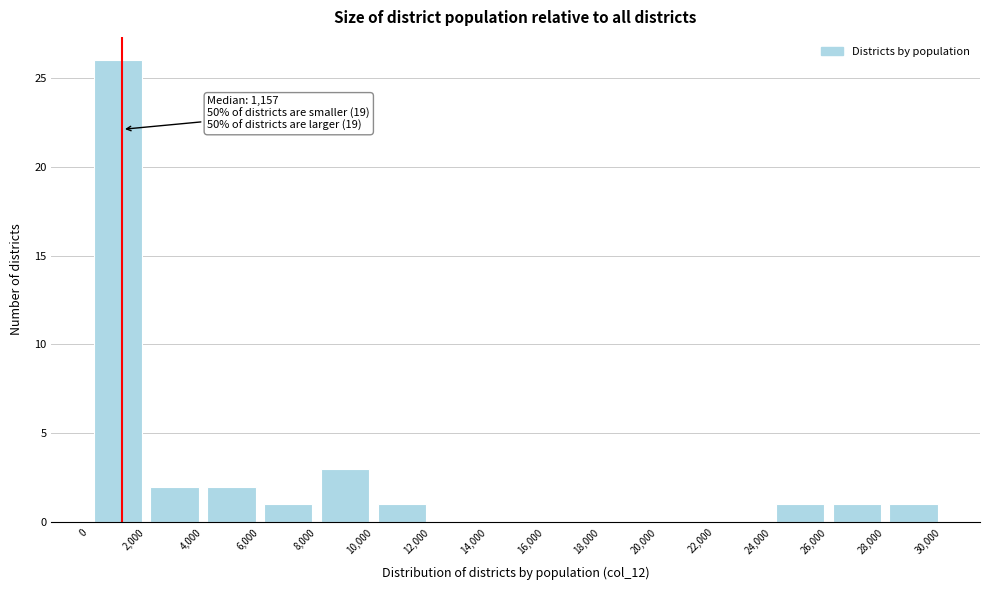

Over which range of the x-axis is the bar tallest?

0 to 2,000